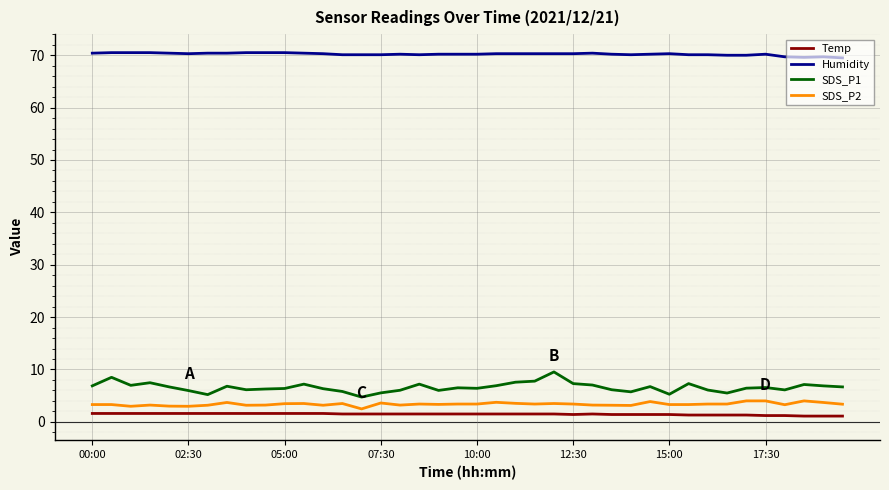

True or false: Temp and Humidity cross at least once.

False